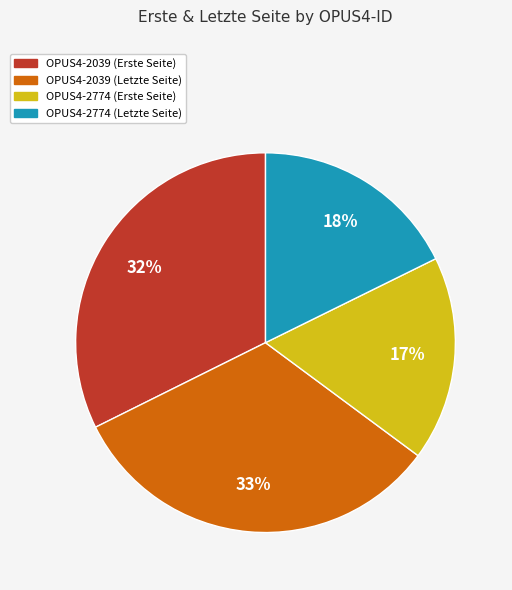

Is there any slice that represents more than half of the pie?

No